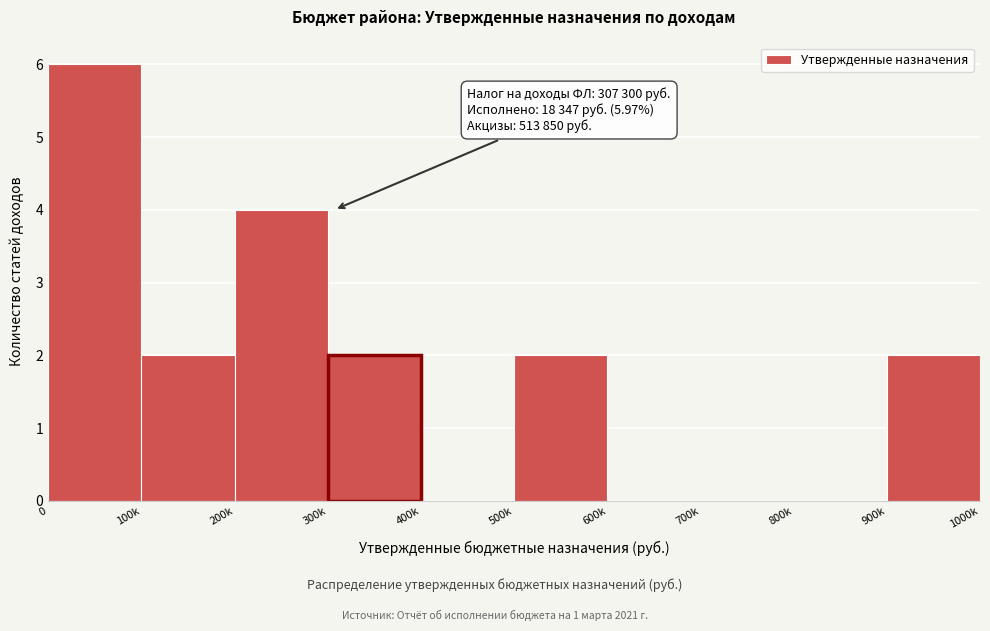

Reading left to right, what are all the values shown in this chart?

0=6	100k=2	200k=4	300k=2	400k=0	500k=2	600k=0	700k=0	800k=0	900k=2